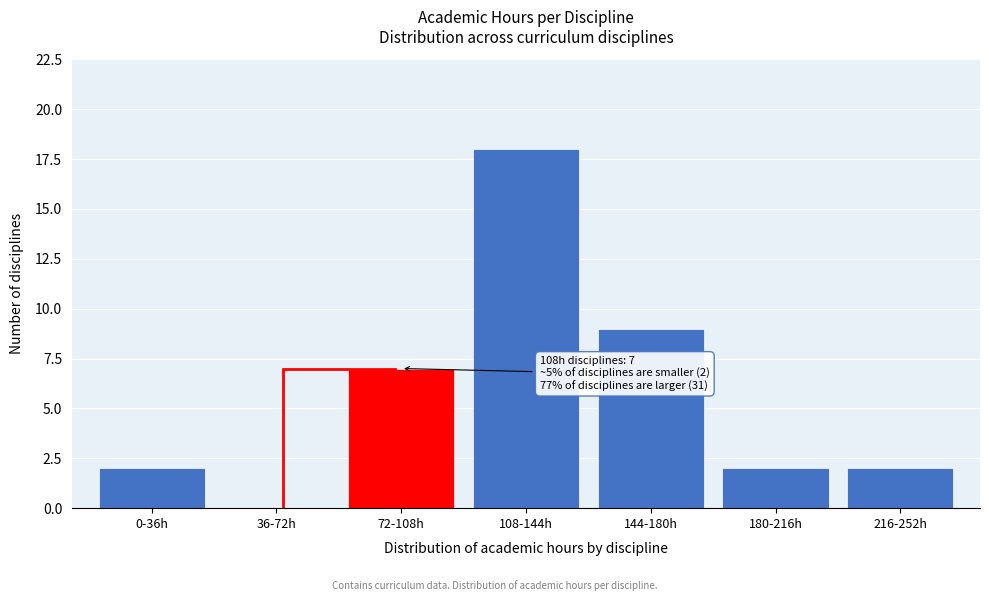

Reading left to right, transcribe all the data shown in this chart.

0-36h=2	36-72h=0	72-108h=7	108-144h=18	144-180h=9	180-216h=2	216-252h=2